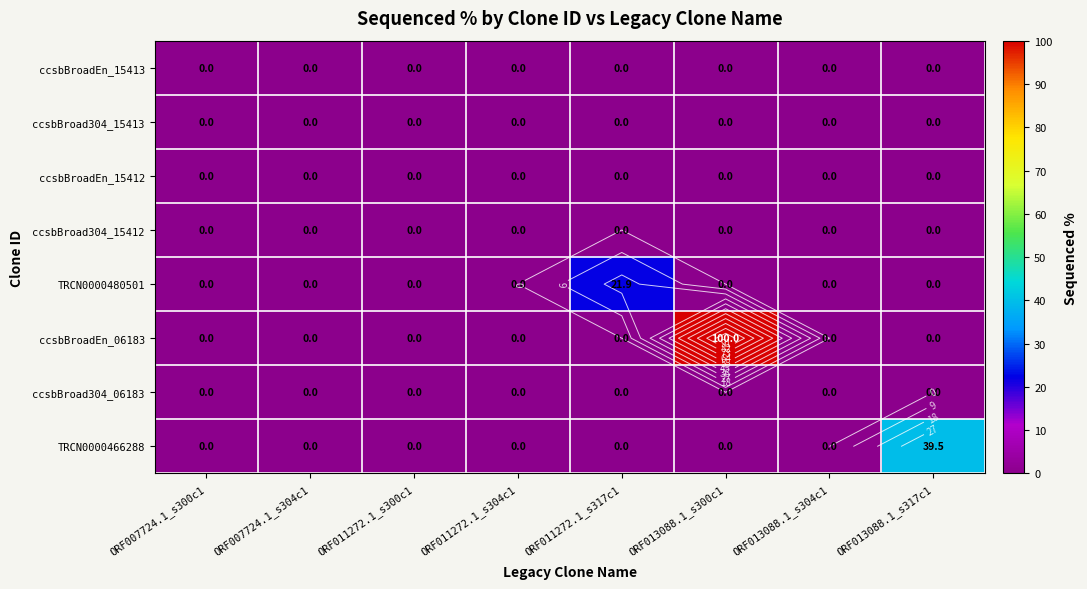

Which category has the lowest value in the ccsbBroadEn_15413 series?

ORF007724.1_s300c1